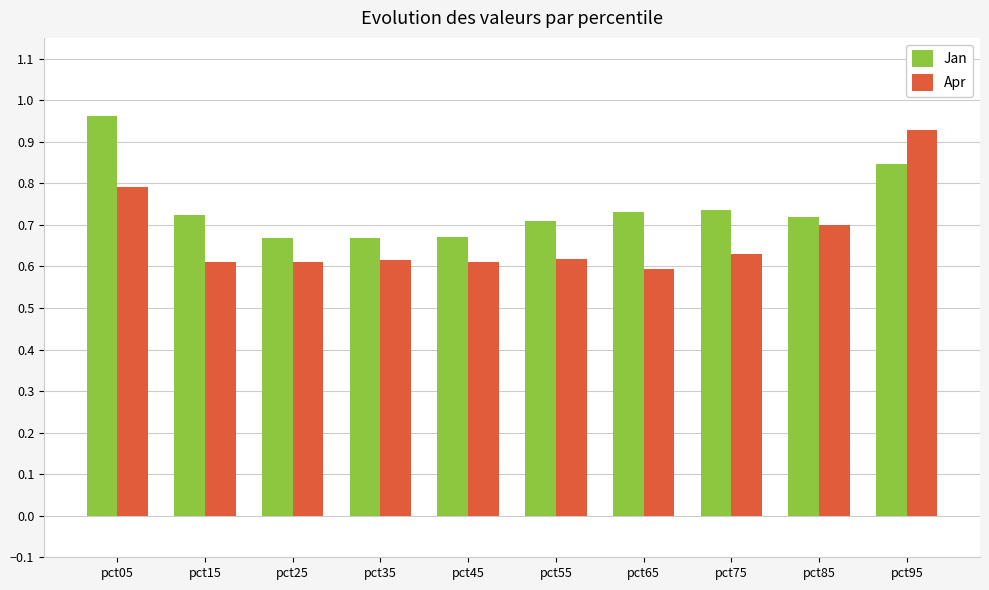

At how many categories does at least one series exceed 0?

10